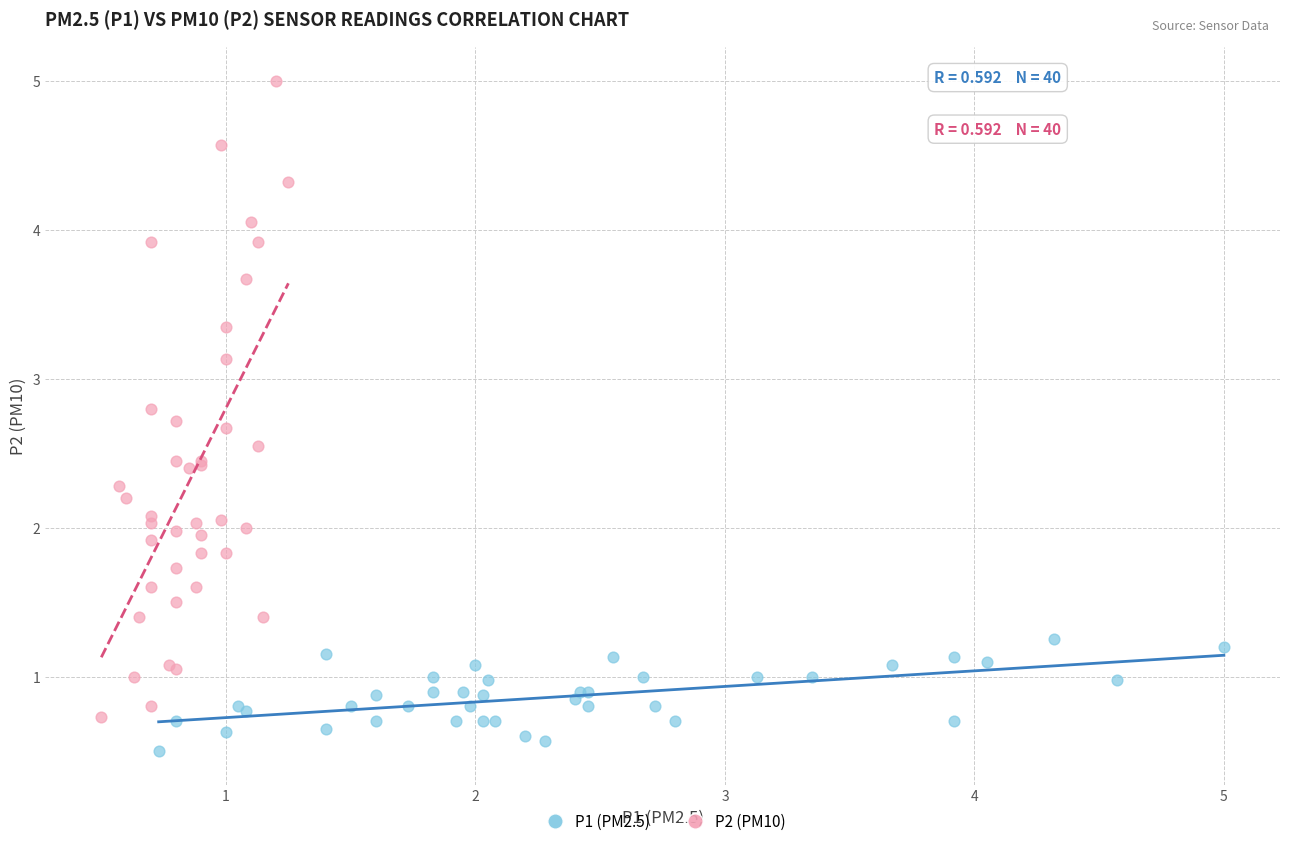

Which series has the largest Y range (max minus min)?

P2 (PM10)